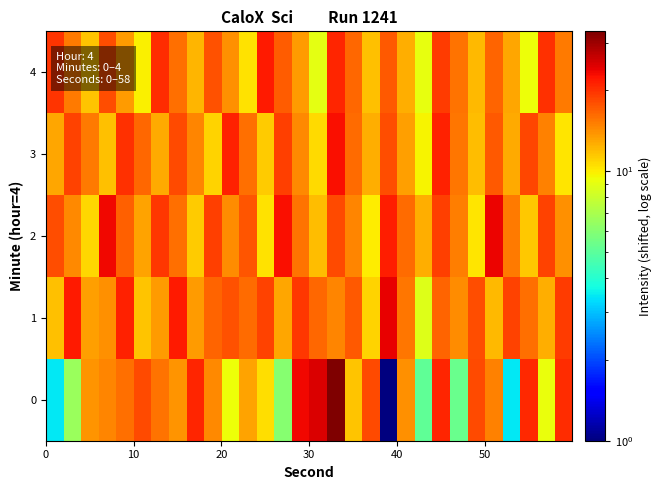

What is the minimum value shown in the chart?

1.0